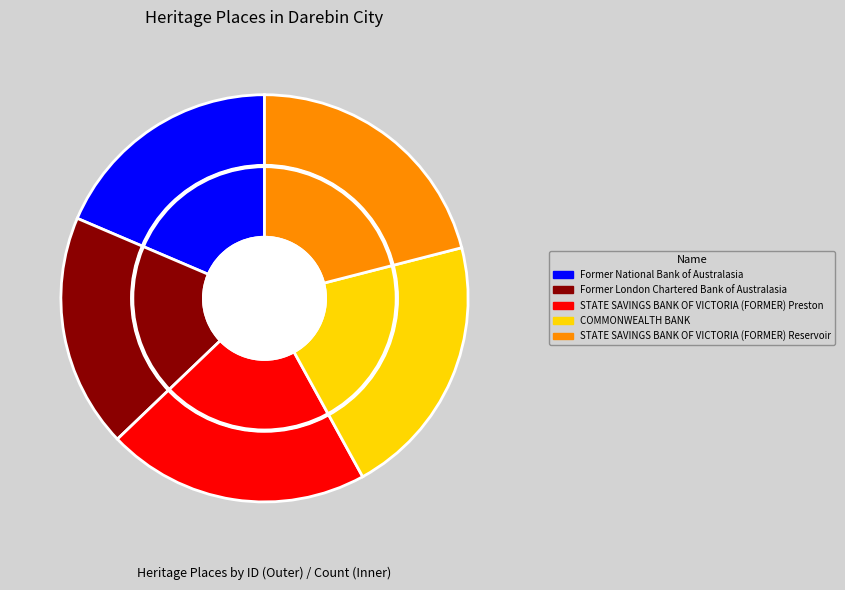

What is the change in value from Former London Chartered Bank of Australasia to STATE SAVINGS BANK OF VICTORIA (FORMER) Preston?

+2968